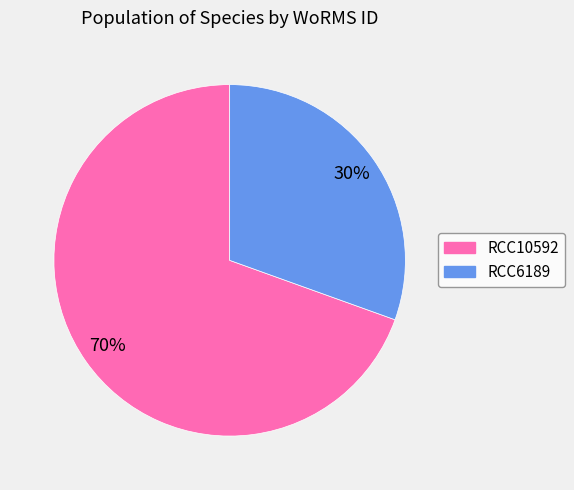

Is the sum of RCC10592 and RCC6189 greater than half?

Yes